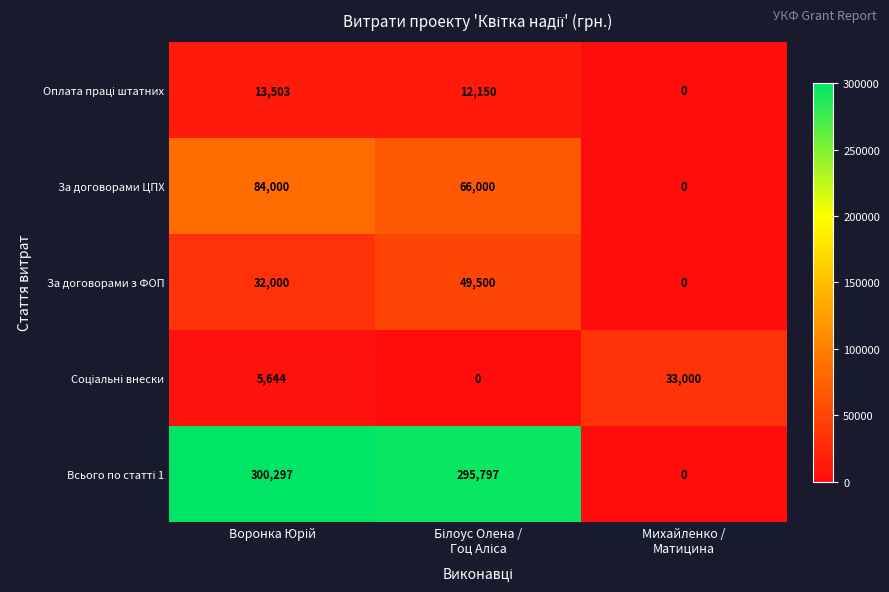

Count the За договорами з ФОП values in the range 0 to 49500.

3